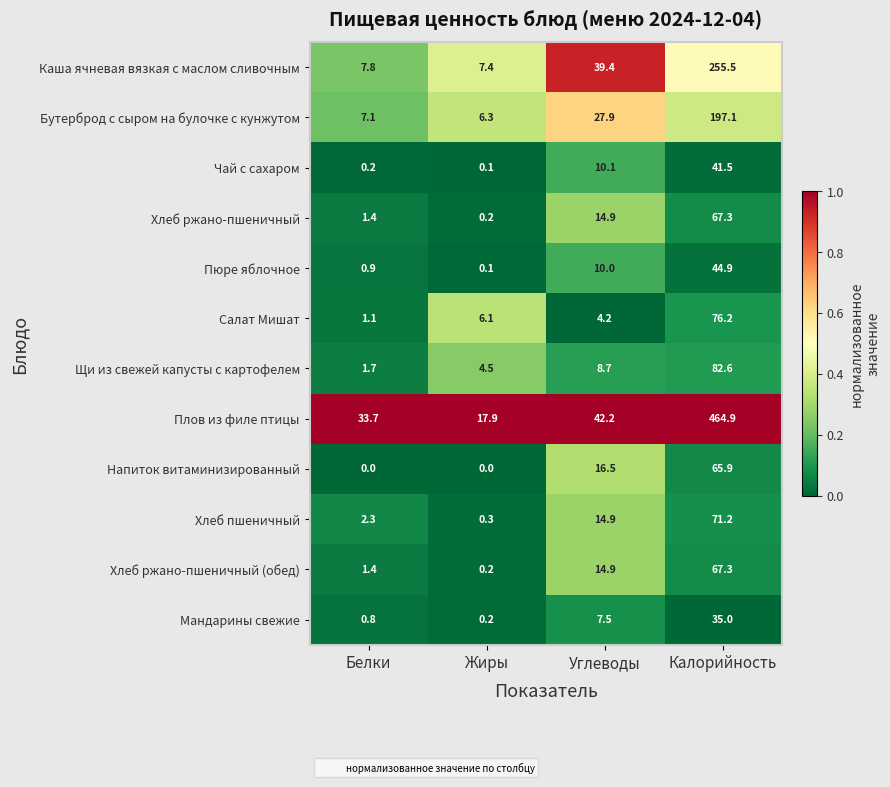

What is the difference between the second highest and minimum values in the Хлеб ржано-пшеничный series?

14.7